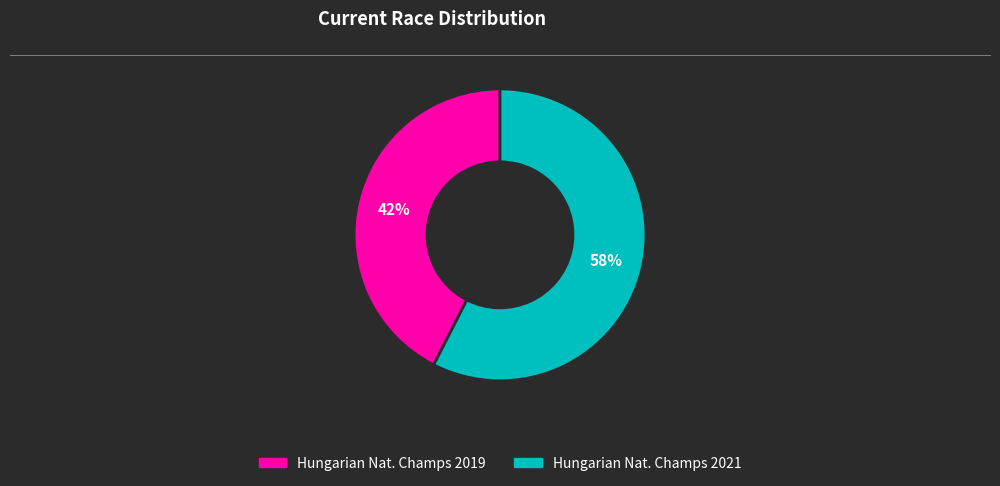

Does any single category account for the majority?

Yes